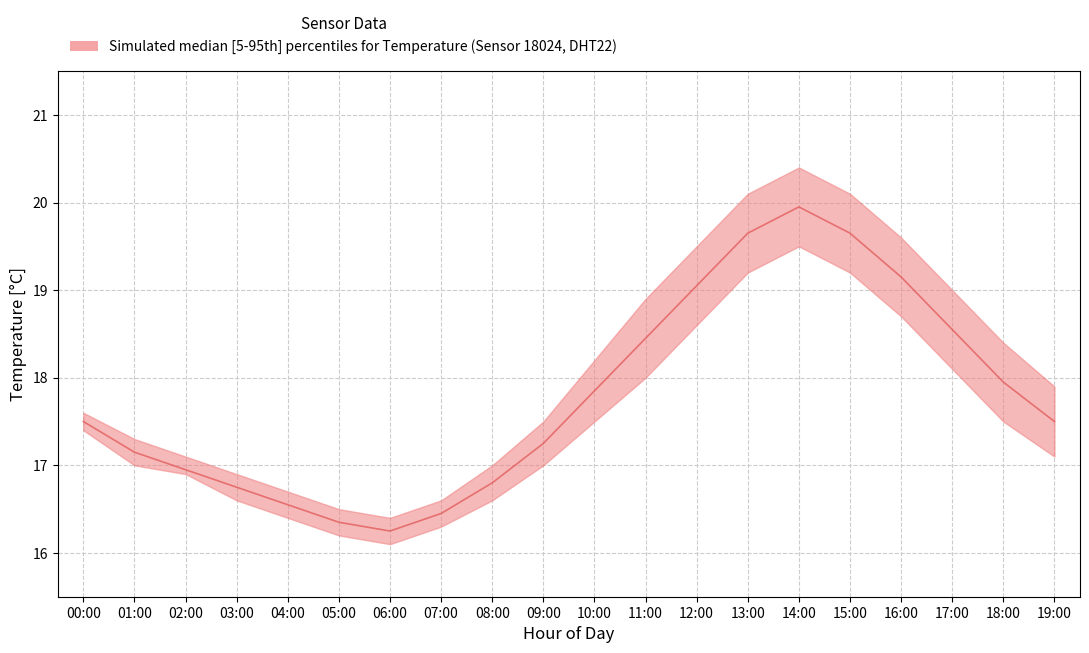

Does the chart display data point markers on the line(s)?

No